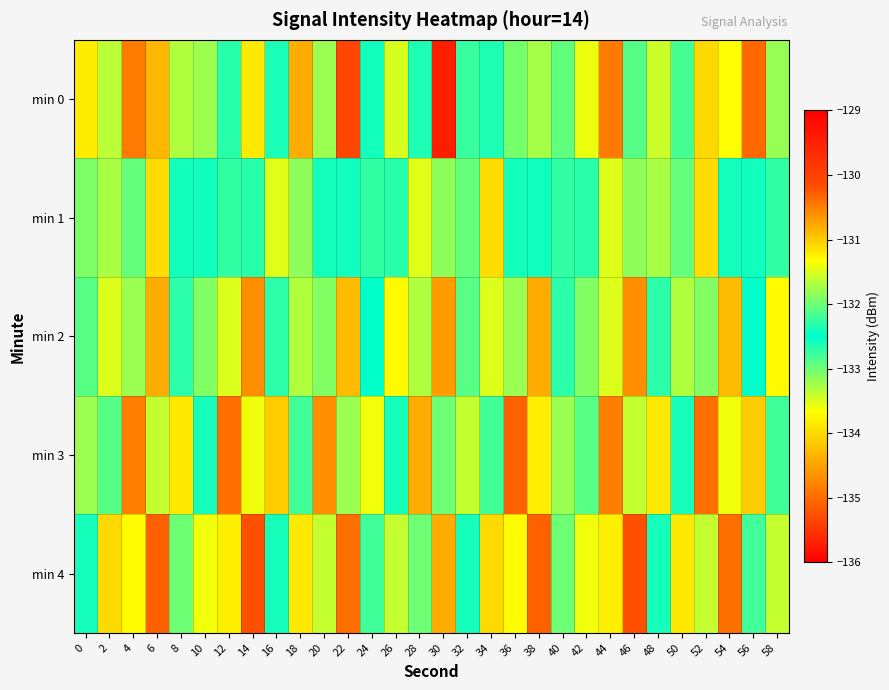

Which category has the lowest value across all series?

22